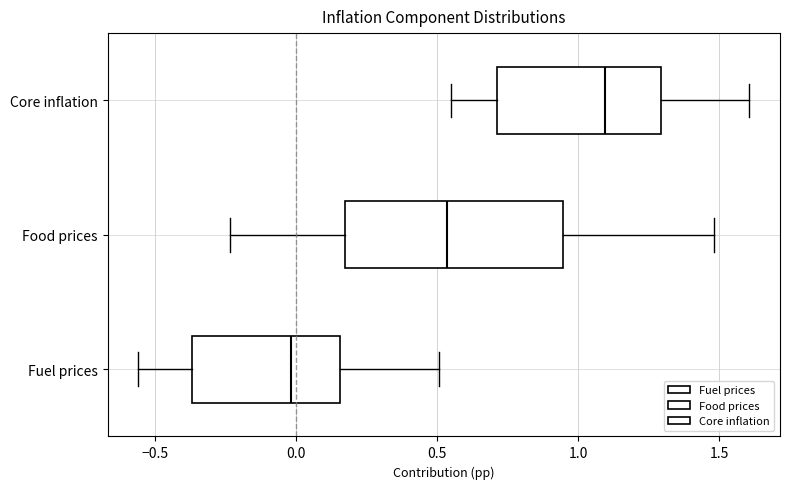

Which box is the widest, from its left edge to its right edge?

Food prices